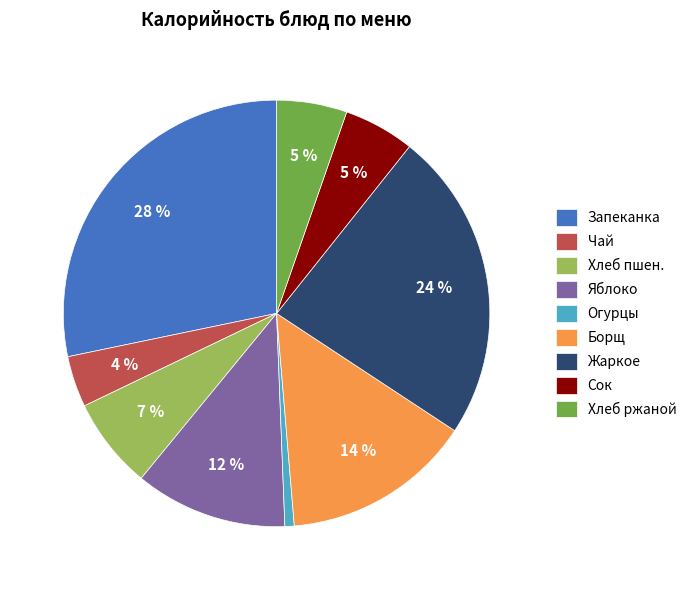

What percentage is the Яблоко slice, to the nearest percent?

12%